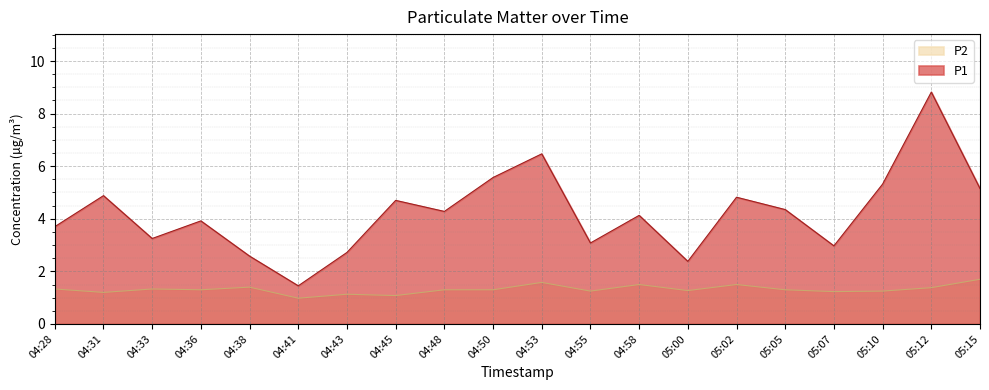

List the labels in order of P2 value, largest first.

05:15, 04:53, 04:58, 05:02, 04:38, 05:12, 04:28, 04:33, 04:36, 04:48, 04:50, 05:05, 05:00, 04:55, 05:10, 05:07, 04:31, 04:43, 04:45, 04:41